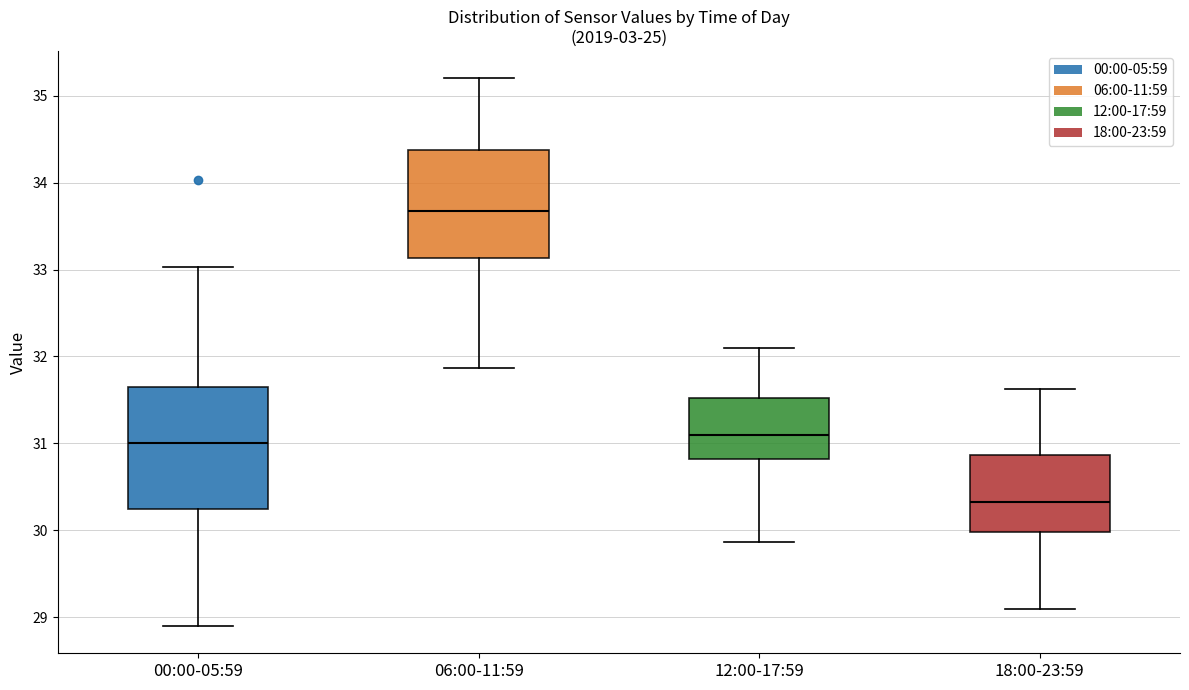

Reading left to right, read every box against the y-axis: the position of its median line, the range the box covers, and the ends of its whiskers. The values are not printed on the chart, so give them approximately, as read against the axis.

00:00-05:59: median 31.0, box 30.3 to 31.7, whiskers 28.9 to 33.0
06:00-11:59: median 33.7, box 33.1 to 34.4, whiskers 31.9 to 35.2
12:00-17:59: median 31.1, box 30.8 to 31.5, whiskers 29.9 to 32.1
18:00-23:59: median 30.3, box 30.0 to 30.9, whiskers 29.1 to 31.6